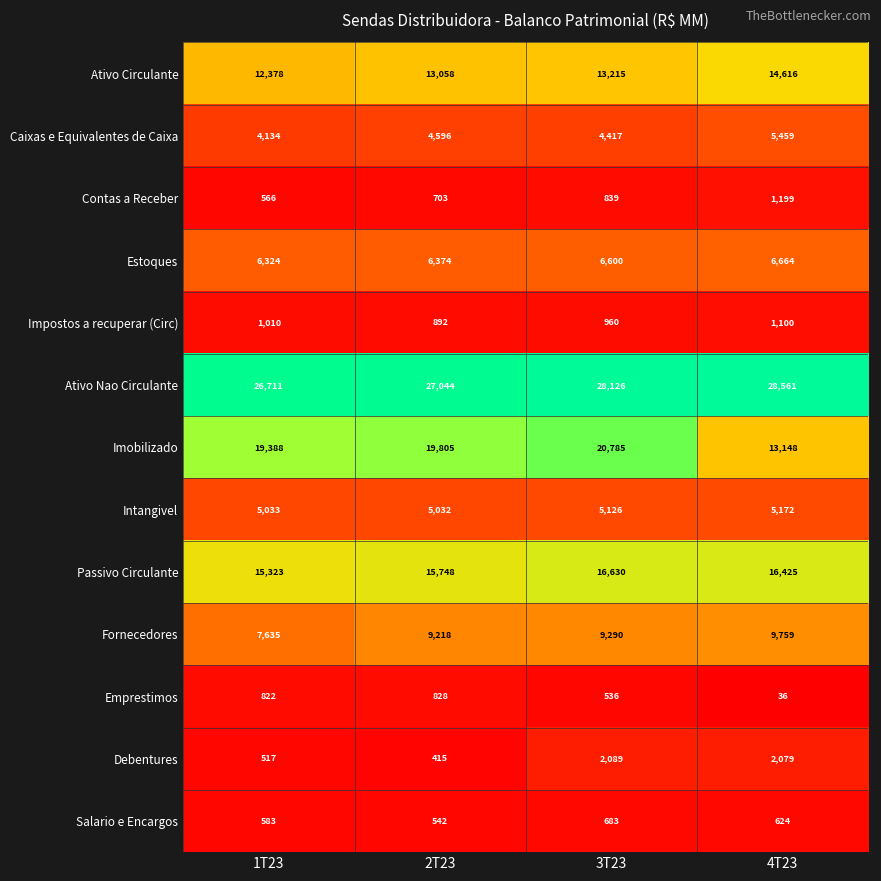

How many distinct data groups are displayed?

13